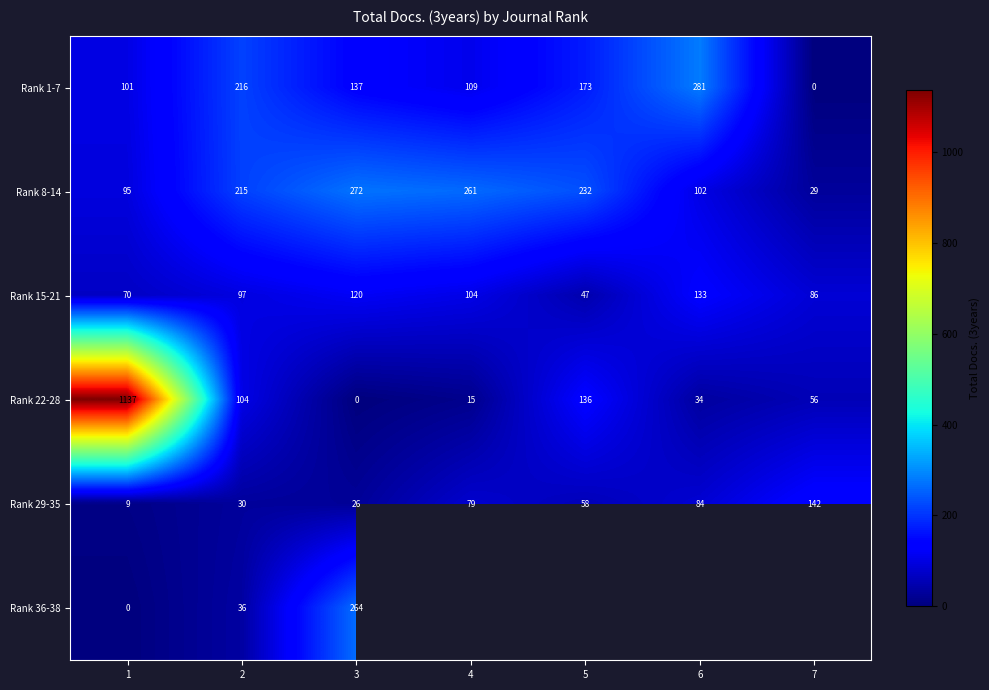

Is the value of Rank 36-38 at 1 greater than the value of Rank 29-35 at 2?

No